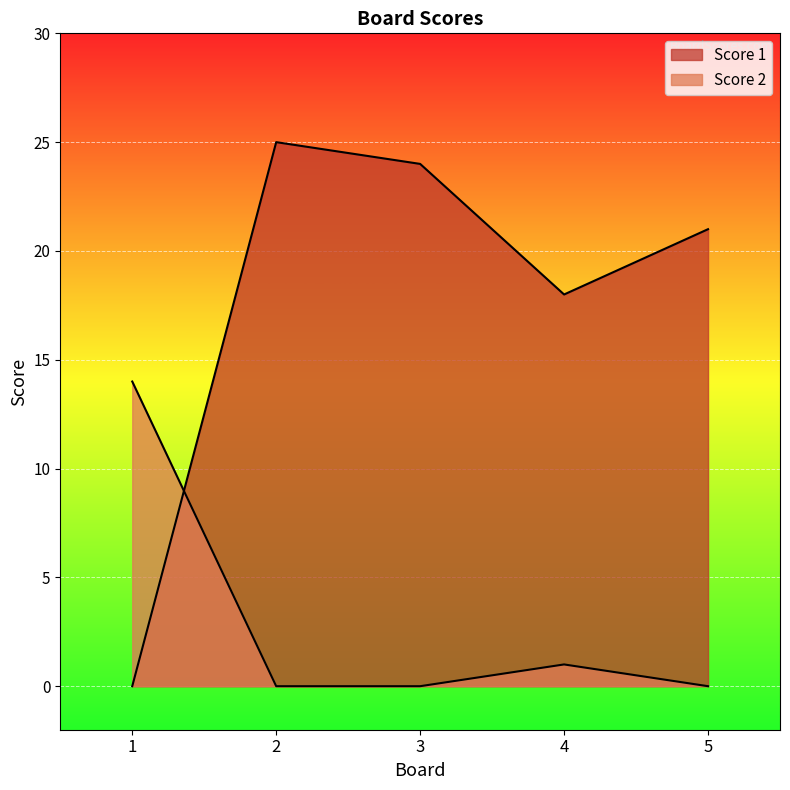

What is the sum of all Score 1 values?

88